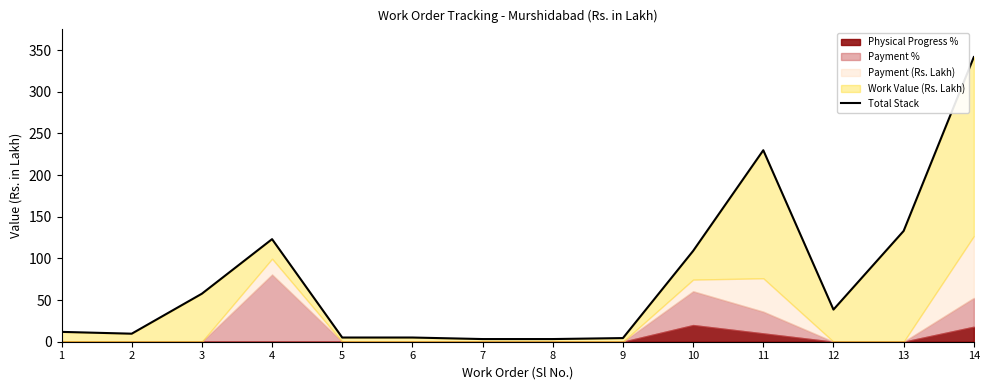

Reading left to right, transcribe all the data shown in this chart.

1=11.8	2=9.6	3=57.6	4=123.1	5=5.0	6=5.0	7=3.2	8=3.2	9=4.4	10=109.0	11=229.8	12=38.6	13=132.9	14=341.6